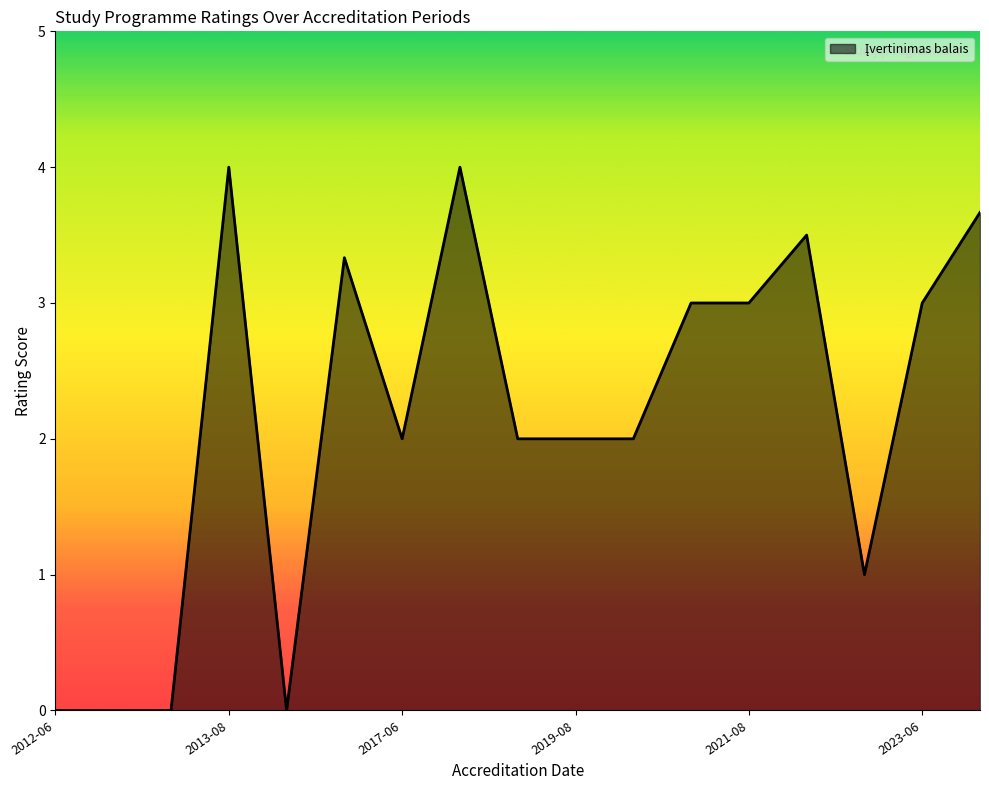

What is the greatest value displayed?

4.0